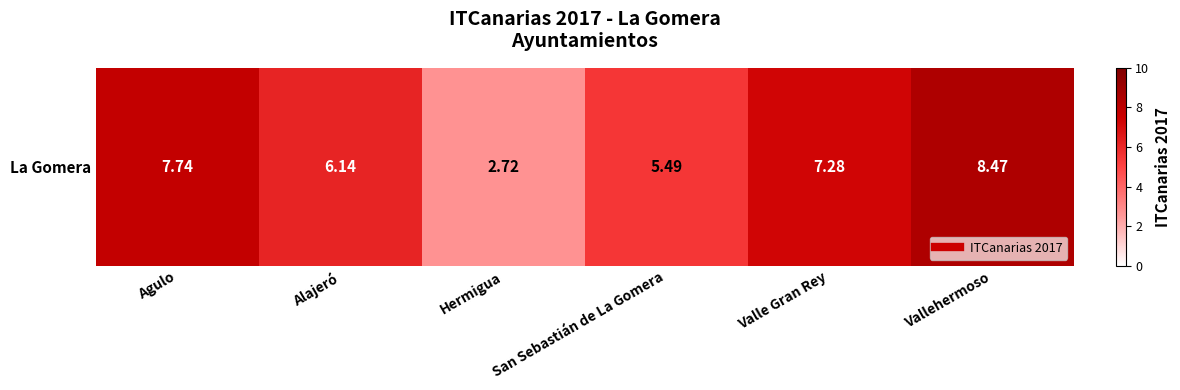

What is the smallest value displayed?

2.7